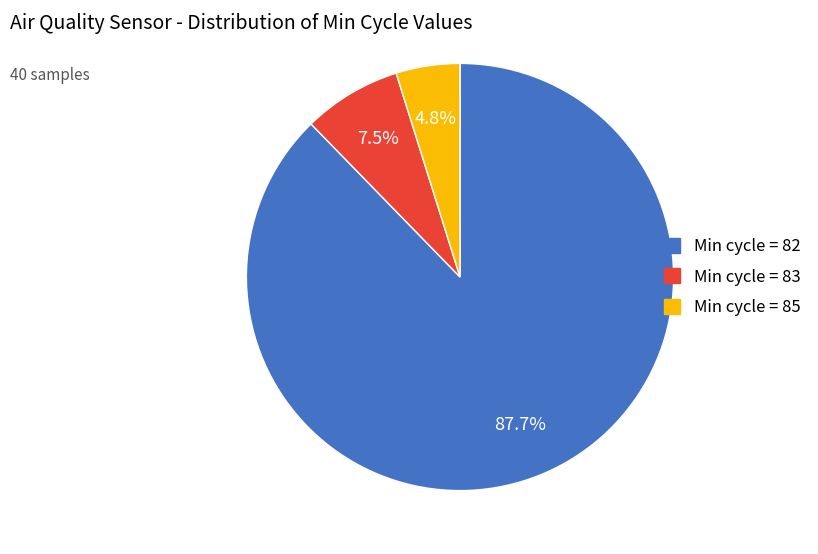

Is there a majority slice in this chart?

Yes